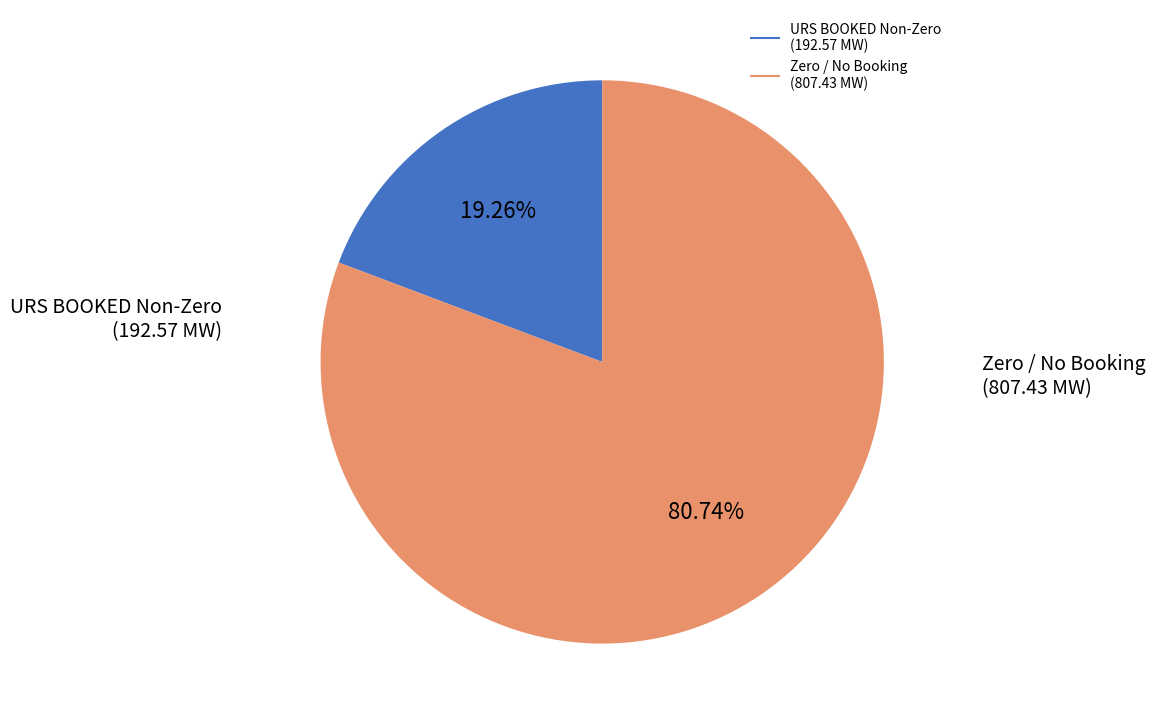

Does any single category account for the majority?

Yes